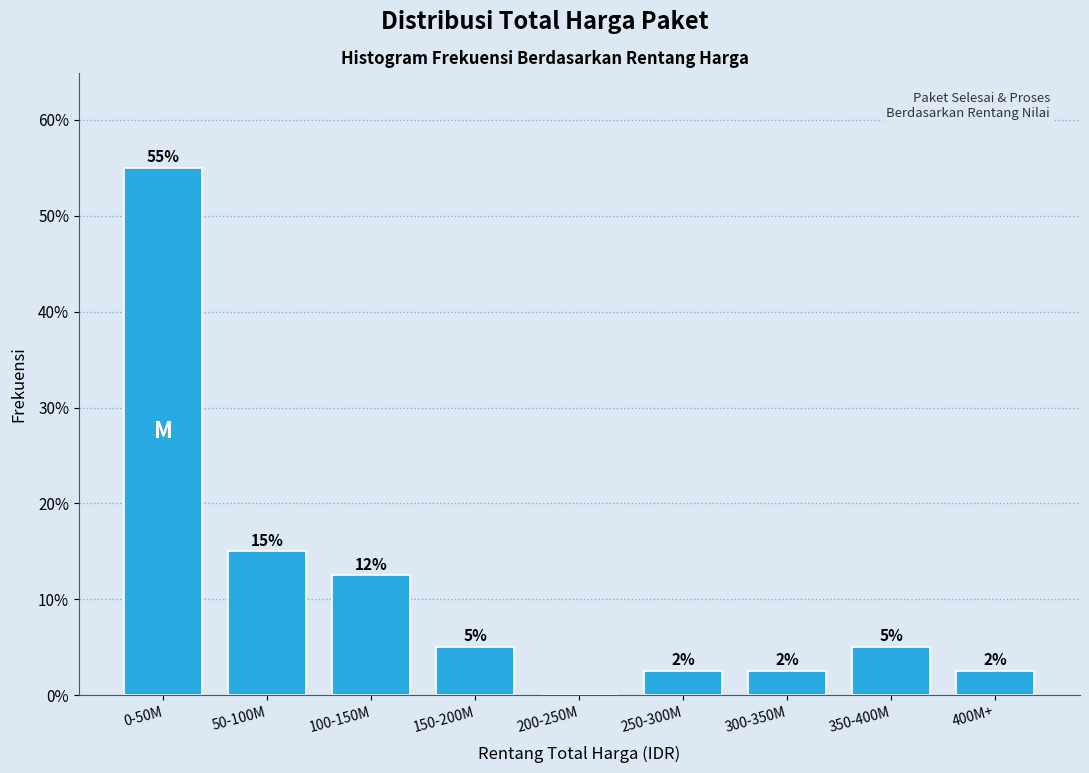

True or false: the data shows 5.0 at 150-200M.

True